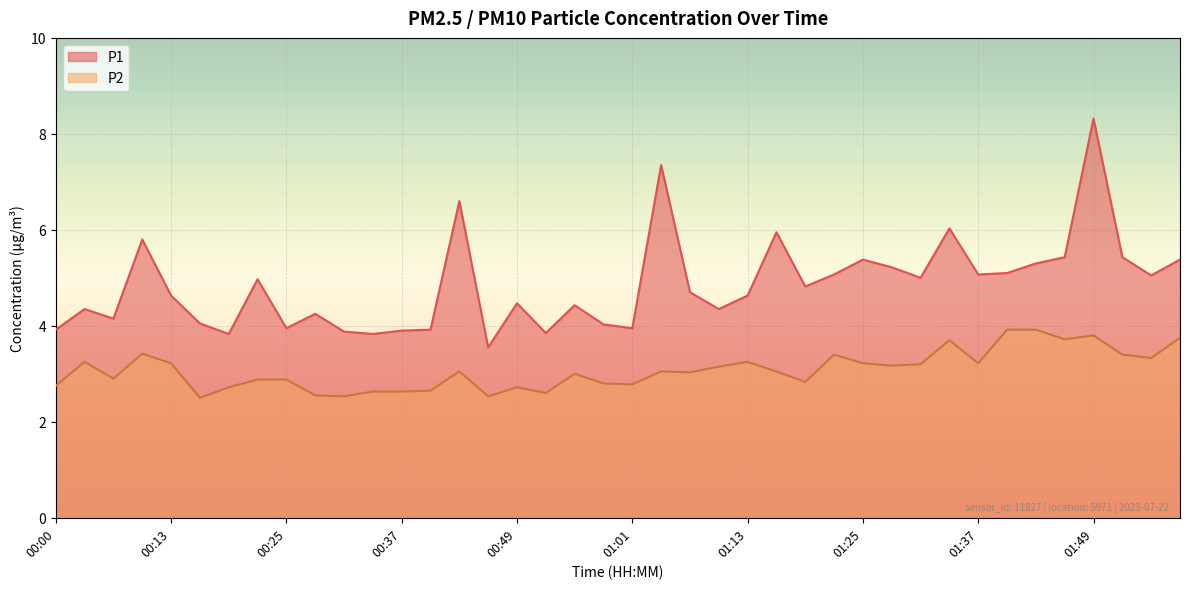

In P2, how many points are higher than both neighbors (excluding endpoints)?

10